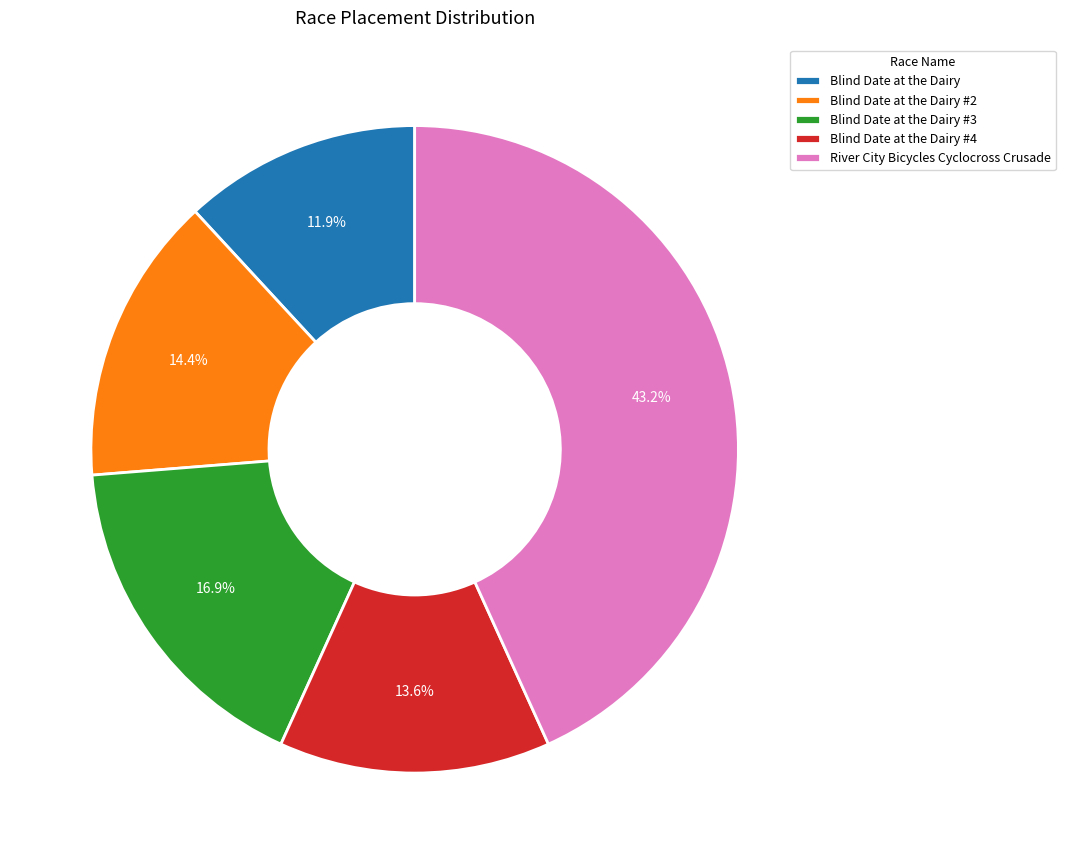

Is there any slice that represents more than half of the pie?

No